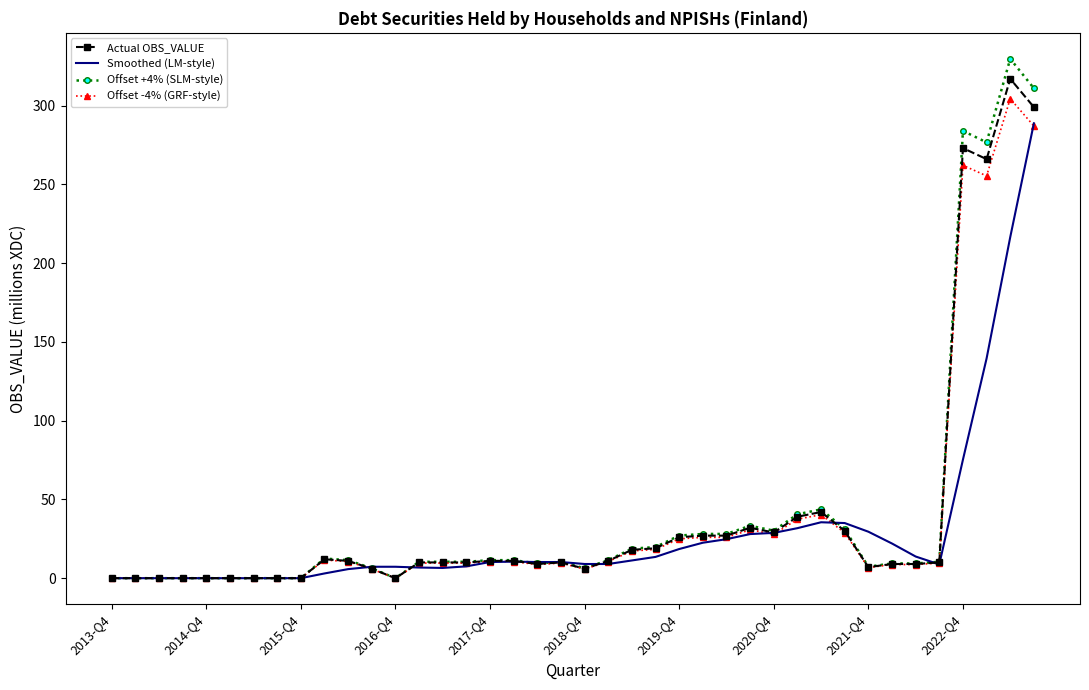

True or false: Actual OBS_VALUE has more than 0 interior local peaks.

True